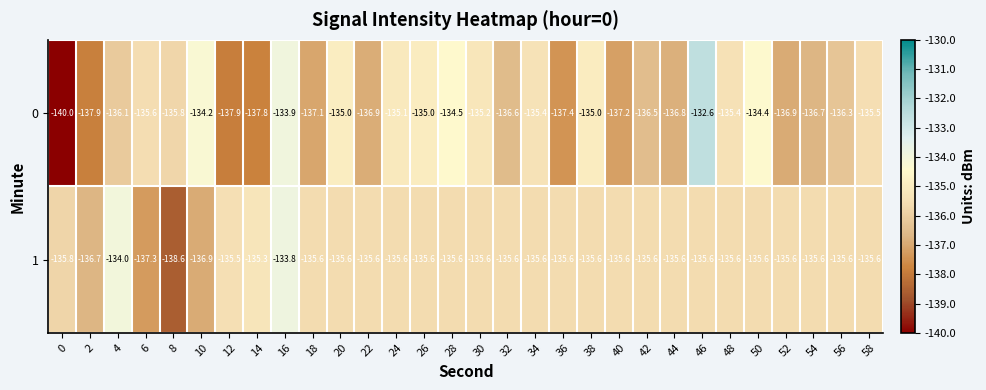

Is the value of 0 at 10 greater than the value of 1 at 8?

Yes